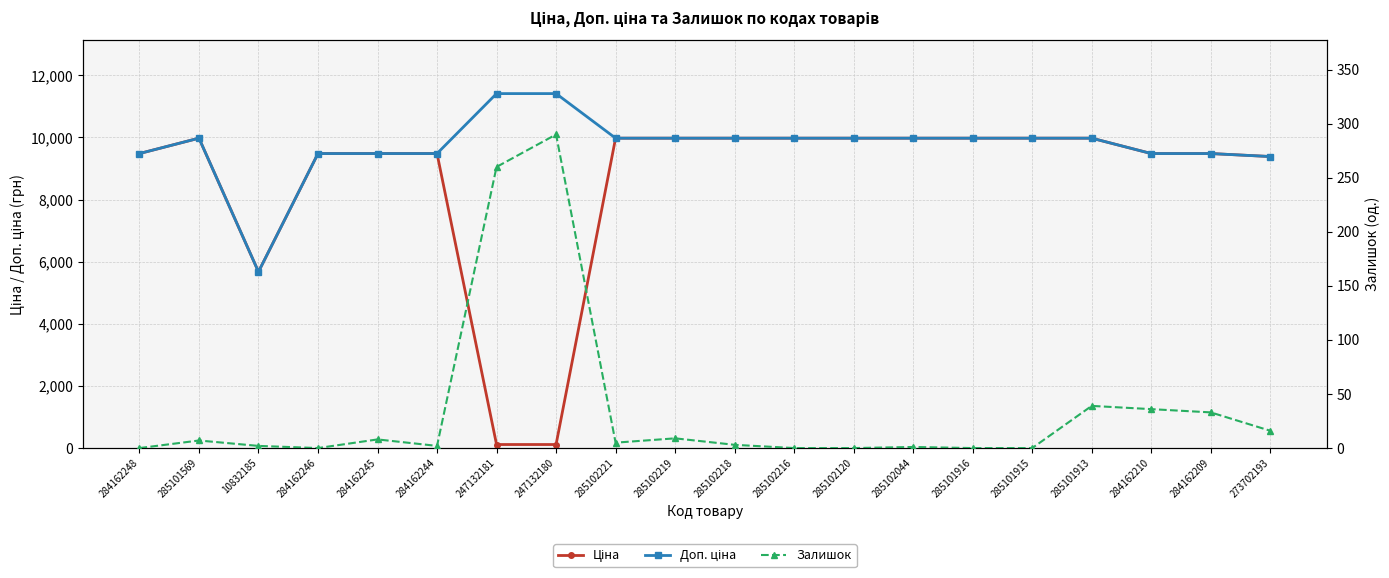

Which series has the largest range (max minus min)?

Ціна